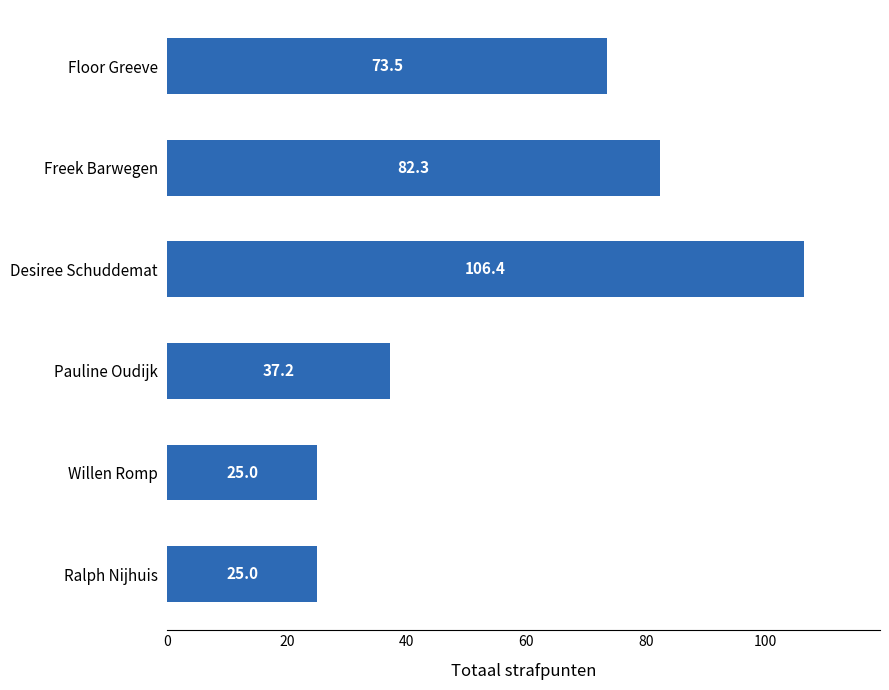

The value at Desiree Schuddemat is 151.2. True or false?

False